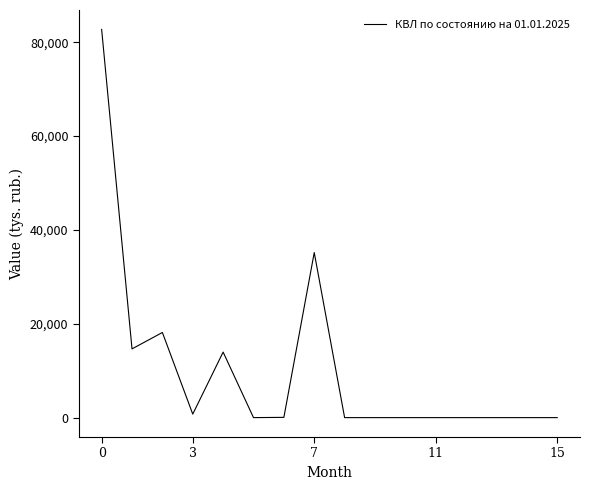

What is the difference between the maximum and minimum values?

82750.2